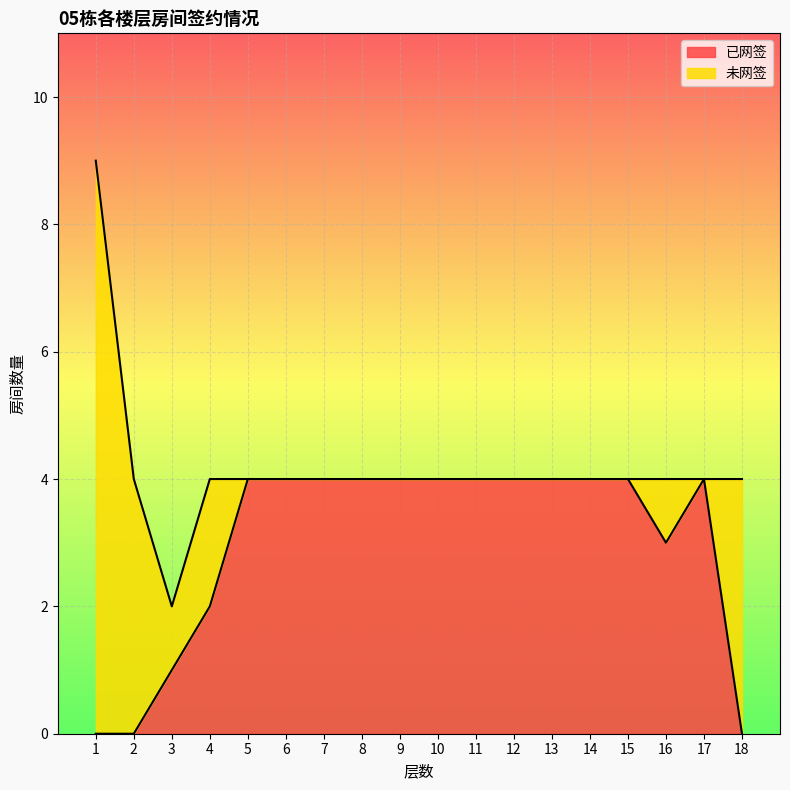

List the labels in order of value, smallest first.

1, 2, 18, 3, 4, 16, 5, 6, 7, 8, 9, 10, 11, 12, 13, 14, 15, 17